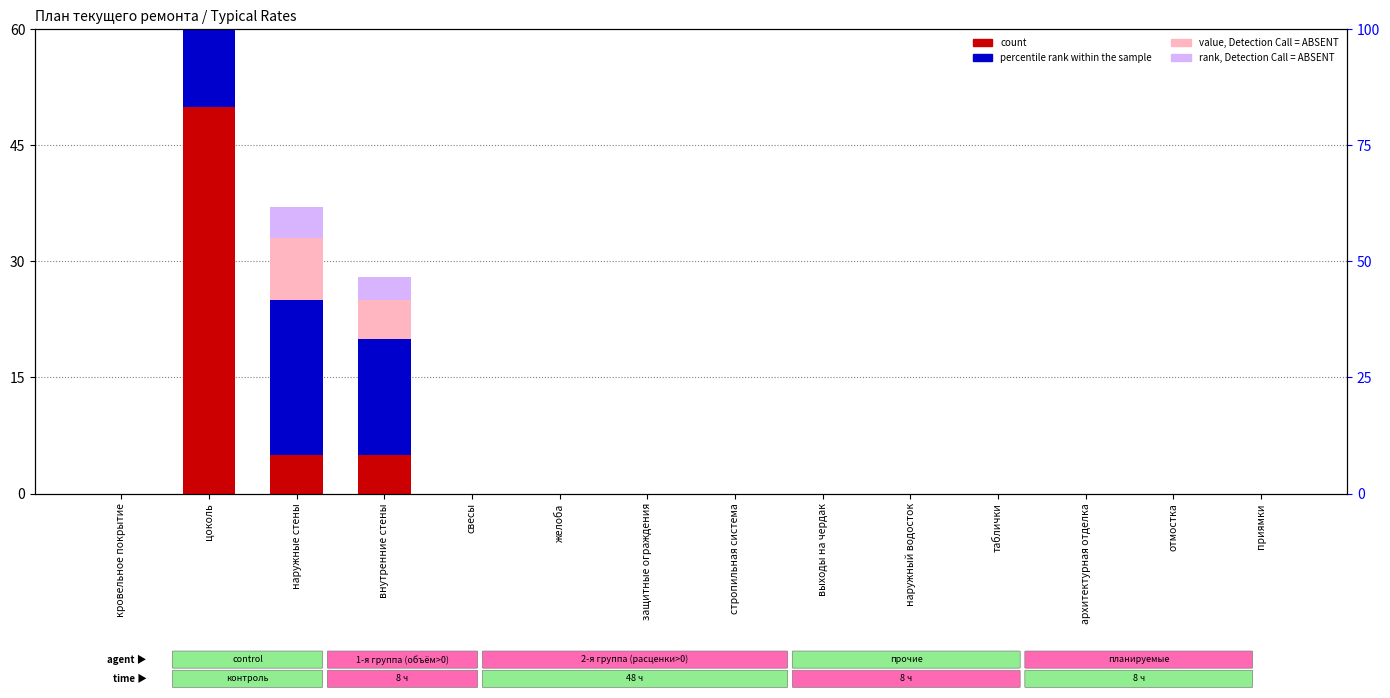

Reading left to right, extract all data points from this chart.

count: кровельное покрытие=0	цоколь=50	наружные стены=5	внутренние стены=5	свесы=0	желоба=0	защитные ограждения=0	стропильная система=0	выходы на чердак=0	наружный водосток=0	таблички=0	архитектурная отделка=0	отмостка=0	приямки=0
percentile rank within the sample: кровельное покрытие=0	цоколь=35	наружные стены=20	внутренние стены=15	свесы=0	желоба=0	защитные ограждения=0	стропильная система=0	выходы на чердак=0	наружный водосток=0	таблички=0	архитектурная отделка=0	отмостка=0	приямки=0
value, Detection Call = ABSENT: кровельное покрытие=0	цоколь=15	наружные стены=8	внутренние стены=5	свесы=0	желоба=0	защитные ограждения=0	стропильная система=0	выходы на чердак=0	наружный водосток=0	таблички=0	архитектурная отделка=0	отмостка=0	приямки=0
rank, Detection Call = ABSENT: кровельное покрытие=0	цоколь=8	наружные стены=4	внутренние стены=3	свесы=0	желоба=0	защитные ограждения=0	стропильная система=0	выходы на чердак=0	наружный водосток=0	таблички=0	архитектурная отделка=0	отмостка=0	приямки=0